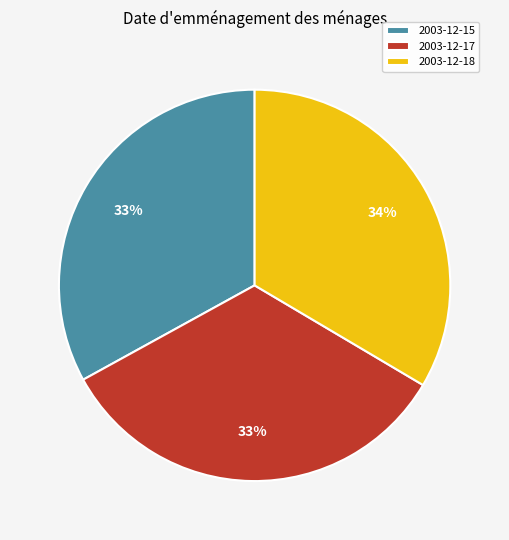

To the nearest percent, what percentage of the pie is 2003-12-15?

33%